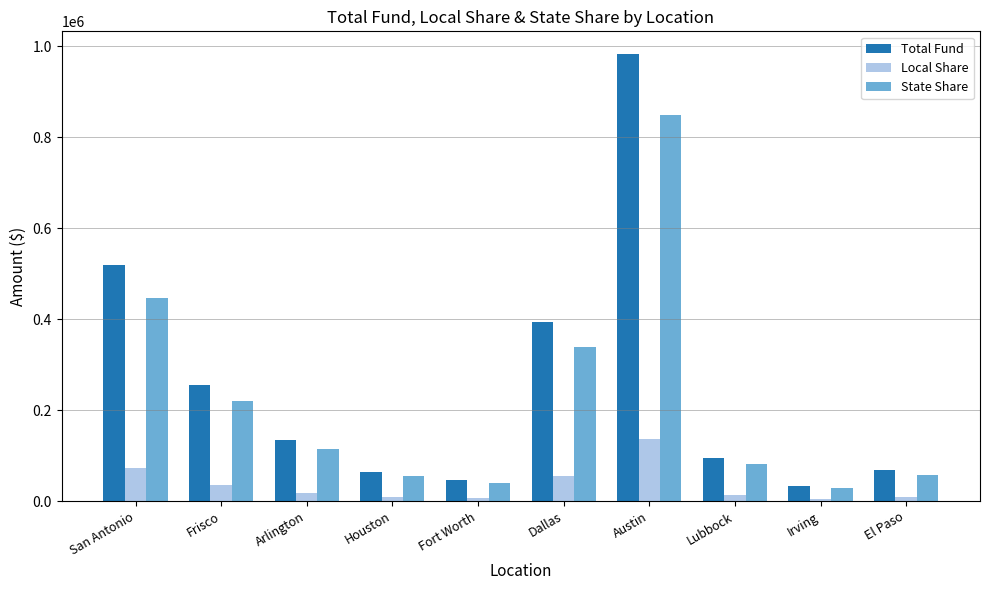

Rank the series at Dallas from highest to lowest value.

Total Fund, State Share, Local Share